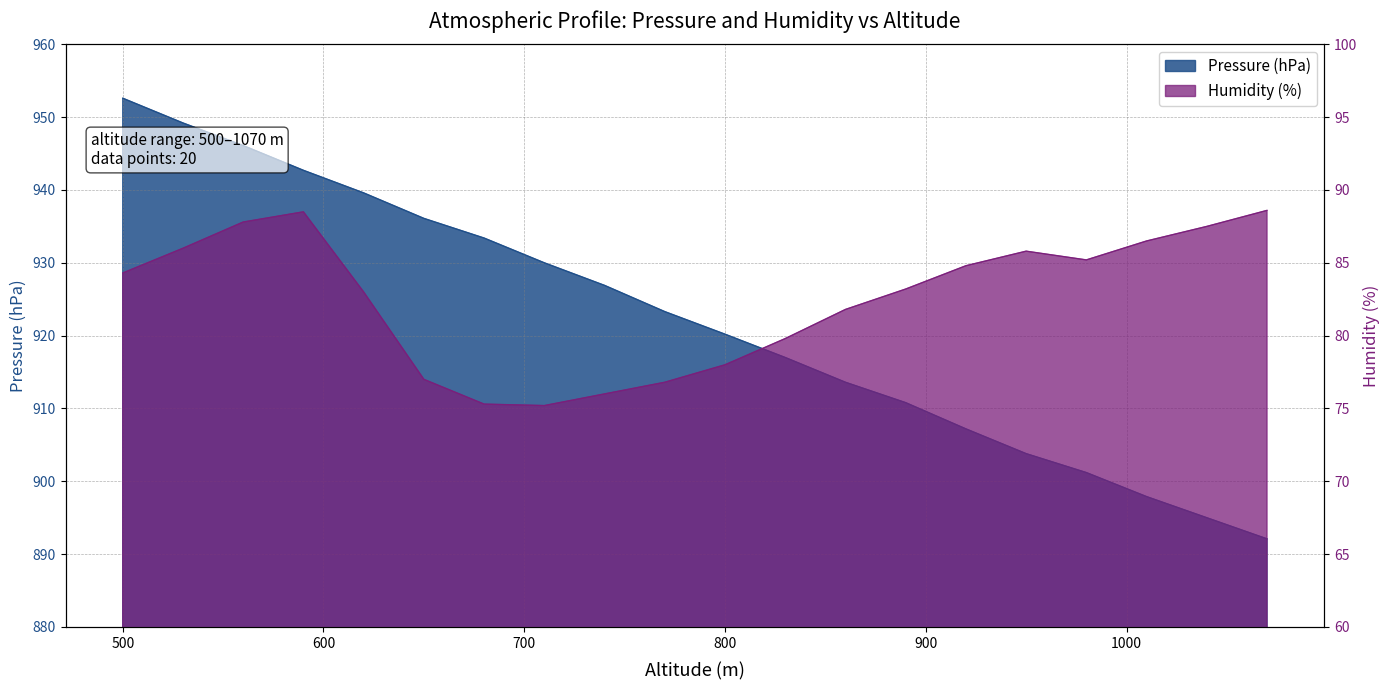

Is it true that Humidity (%) equals 75.2 at 710?

True